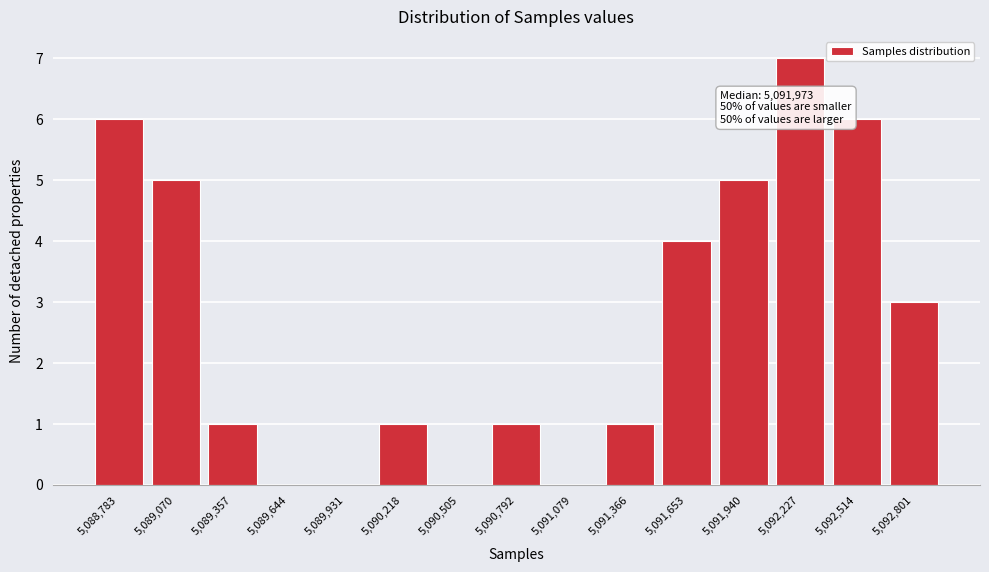

Reading right to left, transcribe all the data shown in this chart.

5,092,801=3	5,092,514=6	5,092,227=7	5,091,940=5	5,091,653=4	5,091,366=1	5,091,079=0	5,090,792=1	5,090,505=0	5,090,218=1	5,089,931=0	5,089,644=0	5,089,357=1	5,089,070=5	5,088,783=6